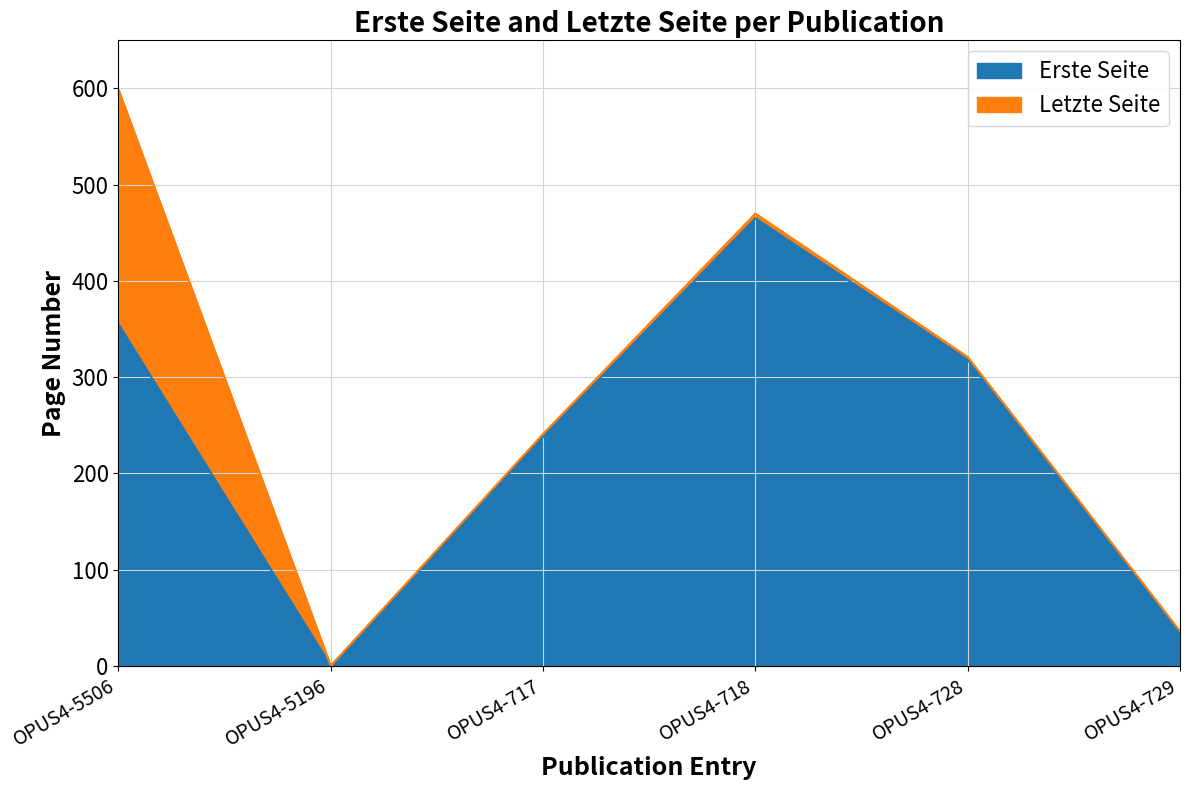

Reading right to left, list all the values displayed in this chart.

Erste Seite: OPUS4-729=35	OPUS4-728=318	OPUS4-718=465	OPUS4-717=238	OPUS4-5196=0	OPUS4-5506=355
Letzte Seite: OPUS4-729=36	OPUS4-728=321	OPUS4-718=470	OPUS4-717=241	OPUS4-5196=0	OPUS4-5506=599